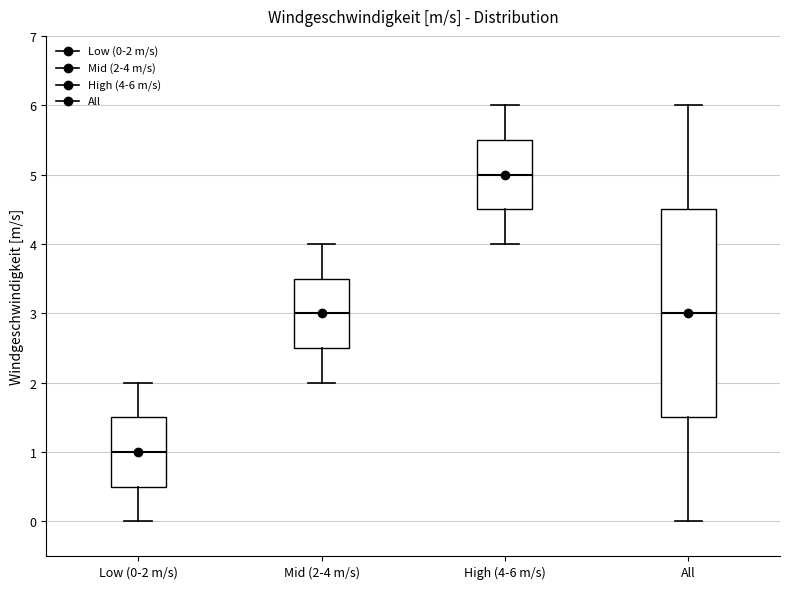

Comparing the boxes themselves (not the whiskers), which one is the tallest?

All